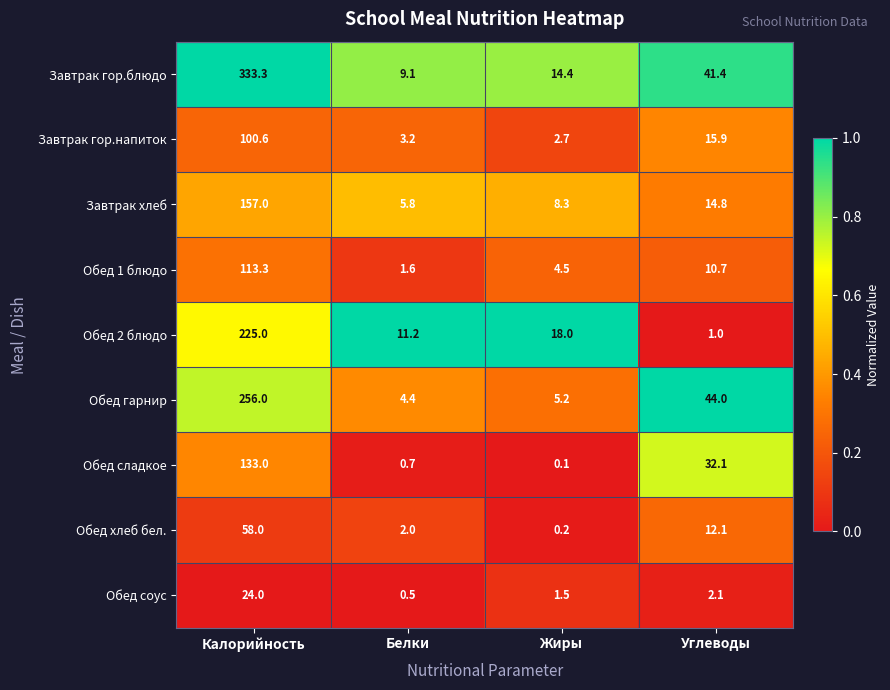

Which series has the largest total across all categories?

Завтрак гор.блюдо